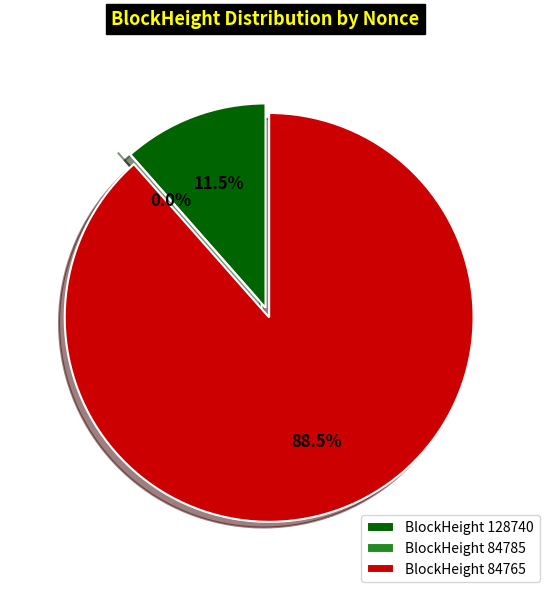

Is it true that 84765 is 98% of the pie?

False